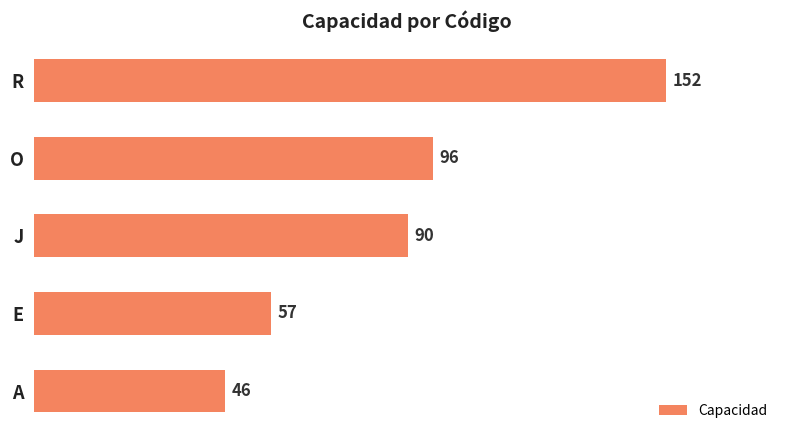

List the labels in order of value, smallest first.

A, E, J, O, R